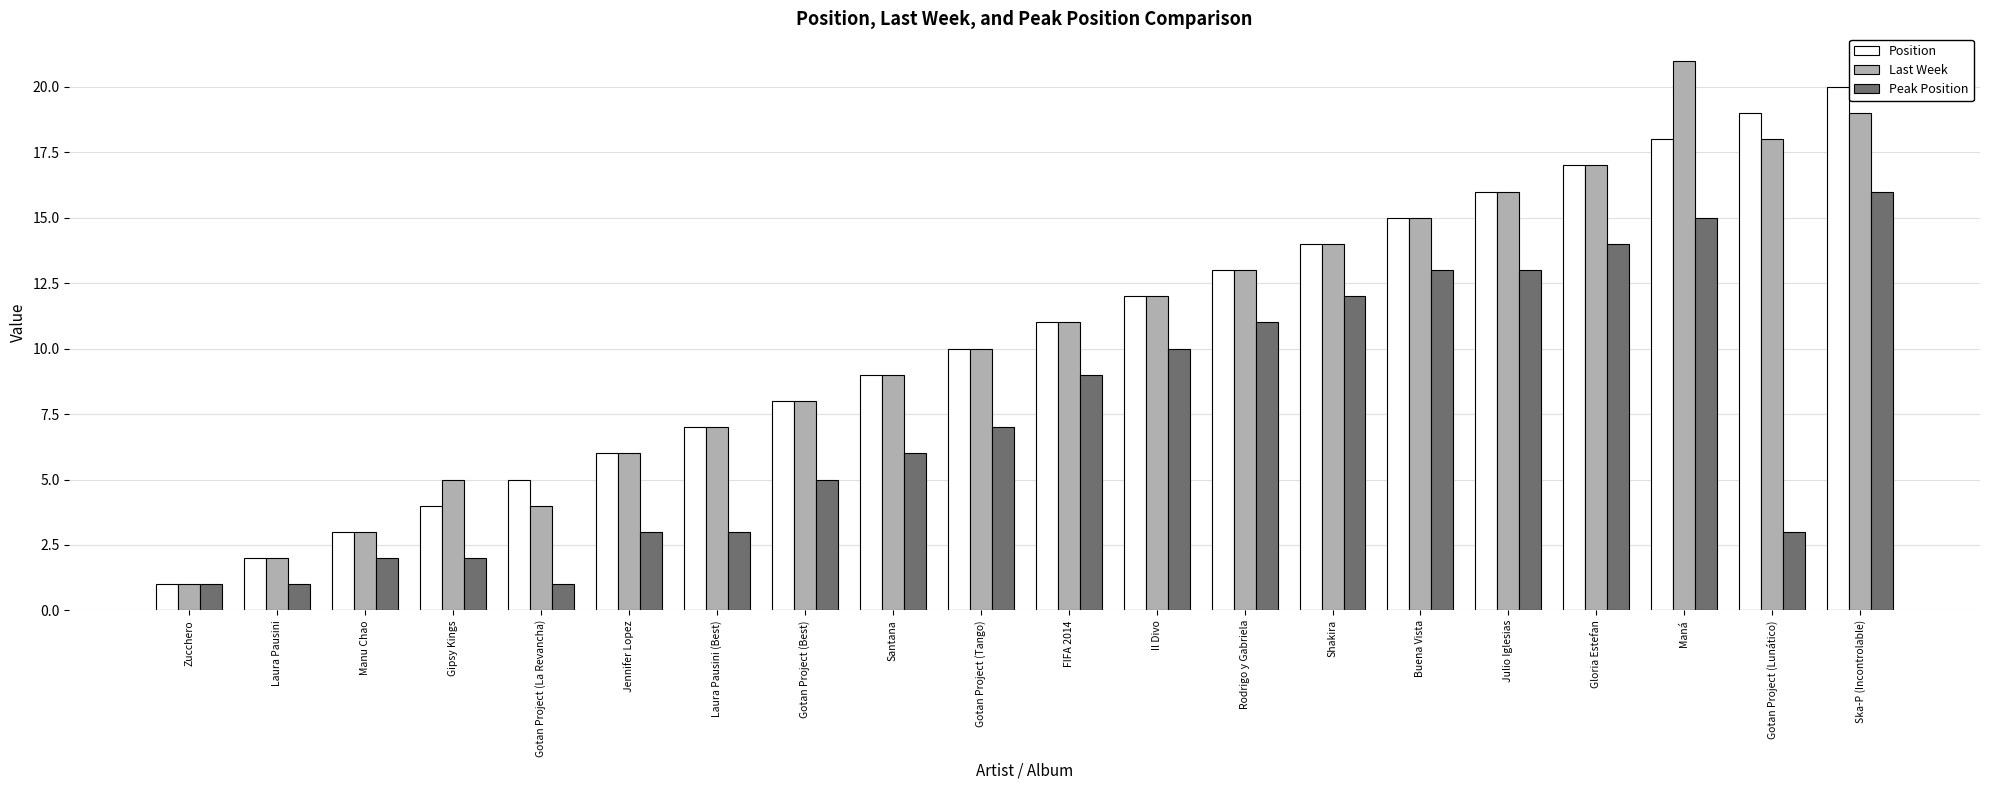

Is it true that Last Week equals 8 at Rodrigo y Gabriela?

False